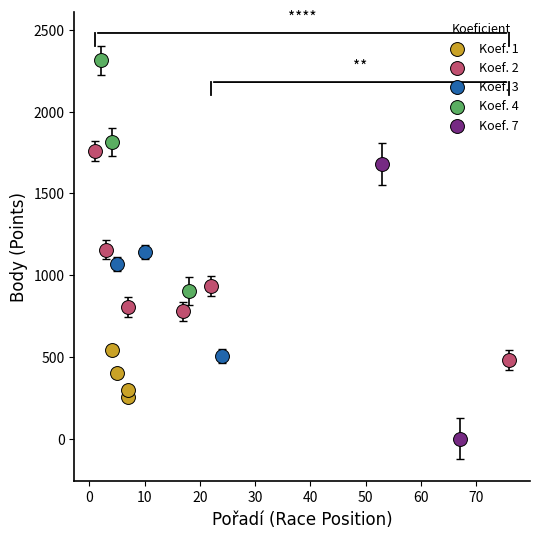

Which series has the widest spread of Y values?

Koef. 7